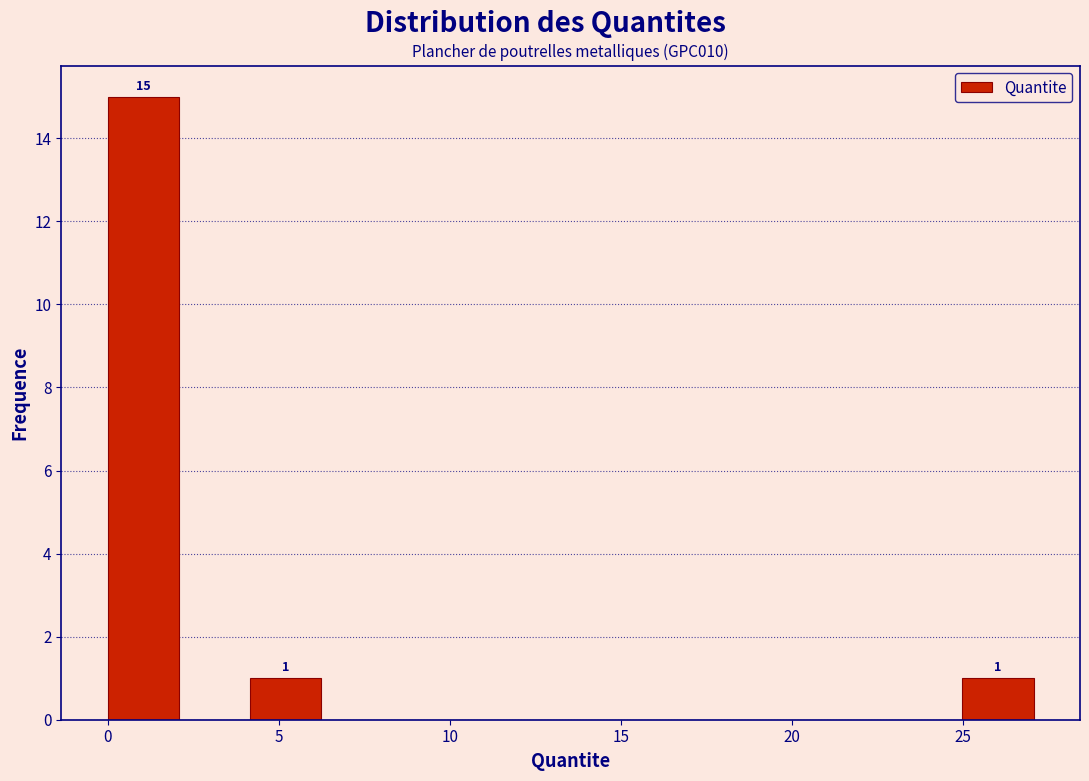

Over which range of the x-axis is the bar tallest?

0.0 to 2.0